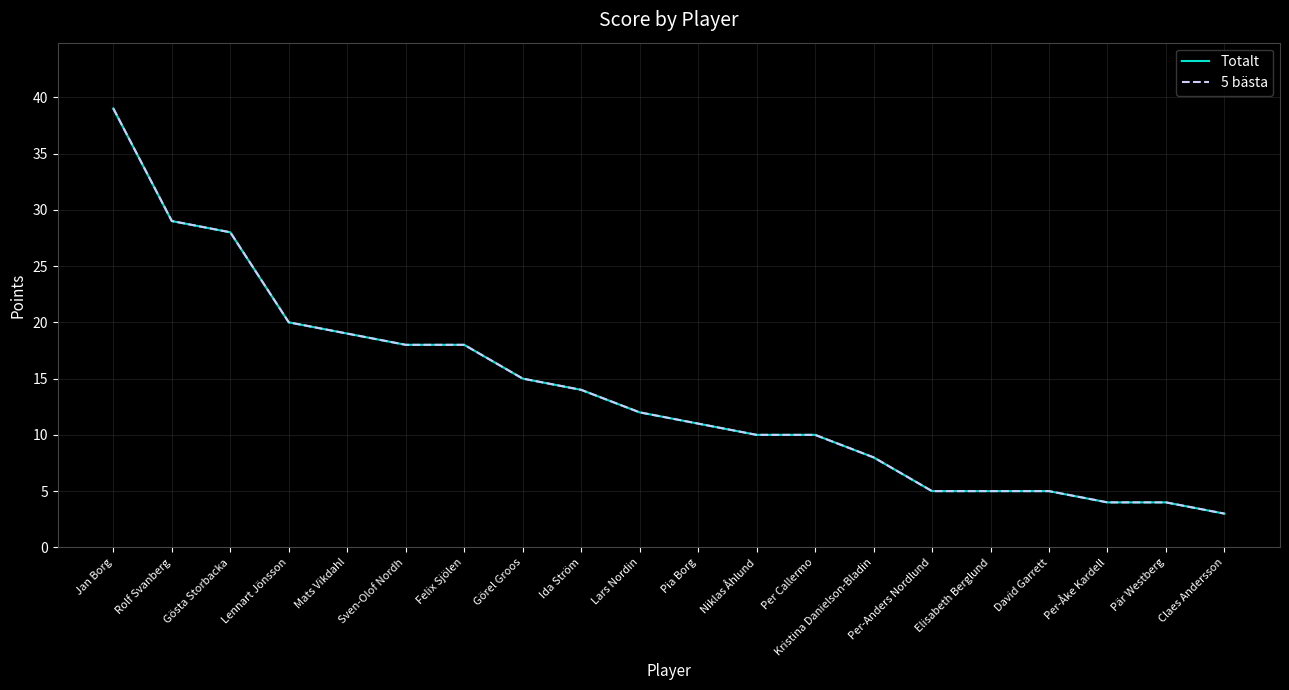

Does the chart have visible grid lines?

Yes